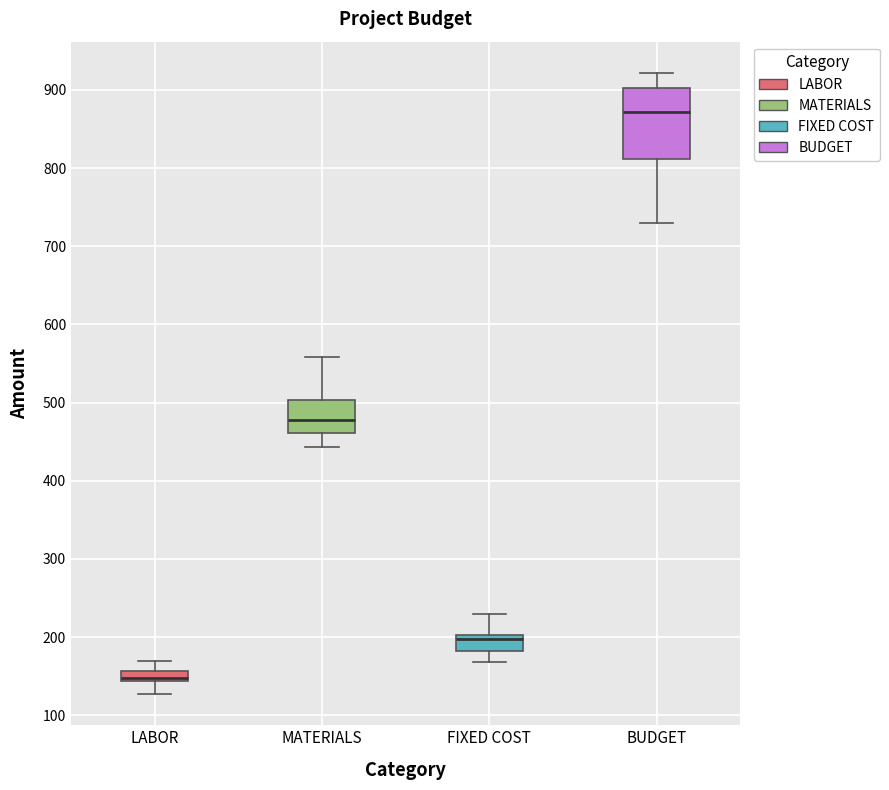

Which box's median line is the highest?

BUDGET